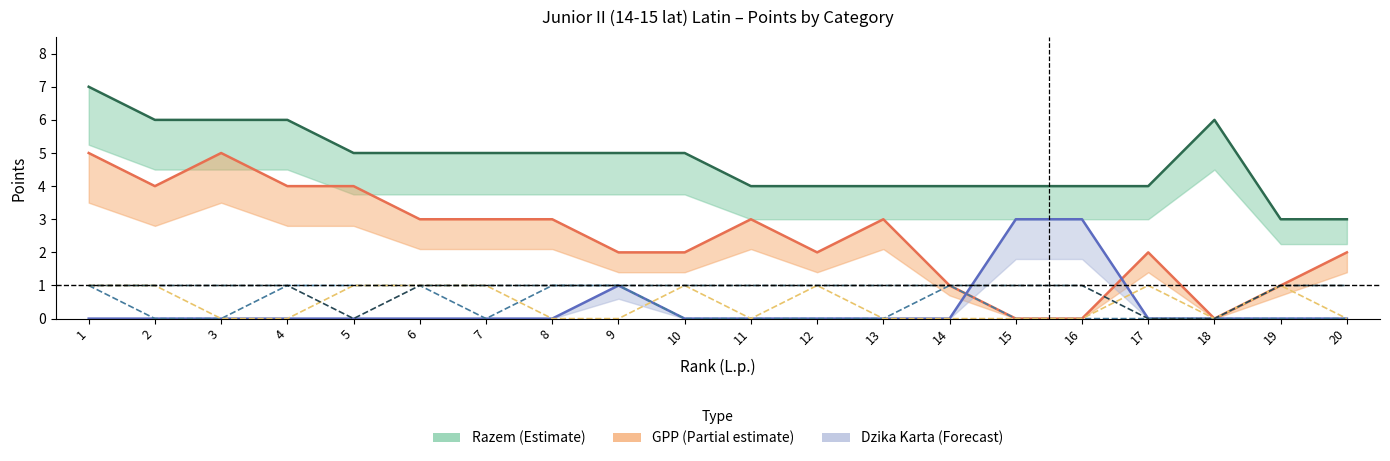

Where is PC nearest to the value 0?

3